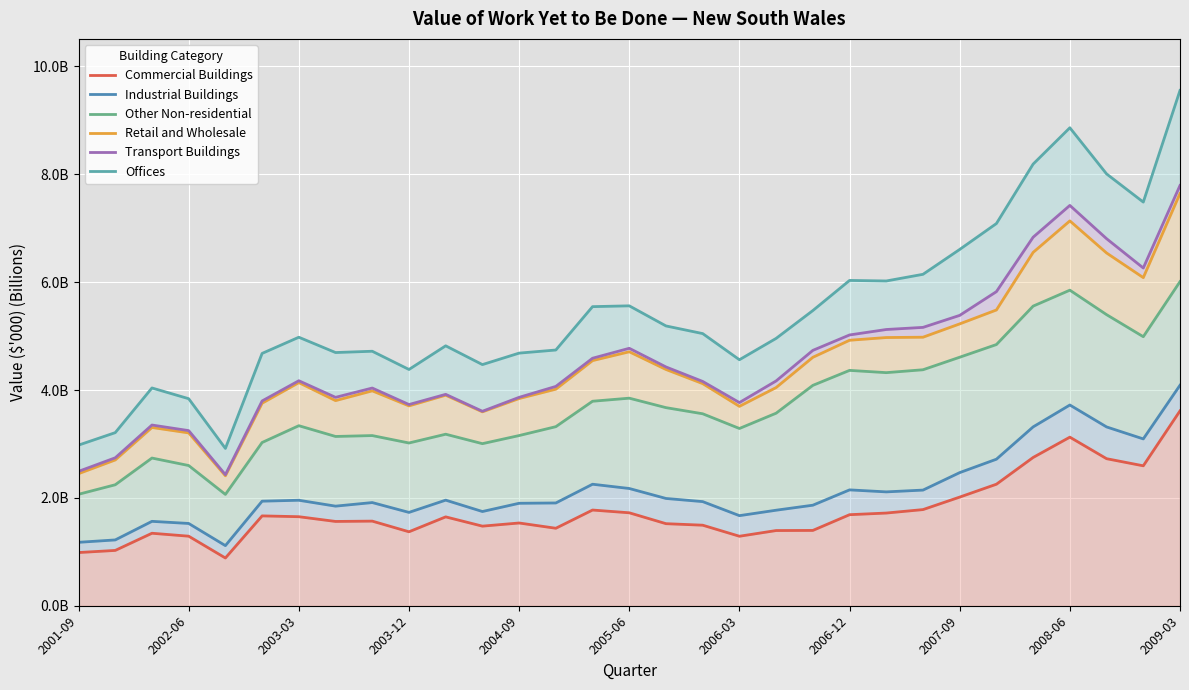

True or false: Commercial Buildings and Transport Buildings intersect in this chart.

False